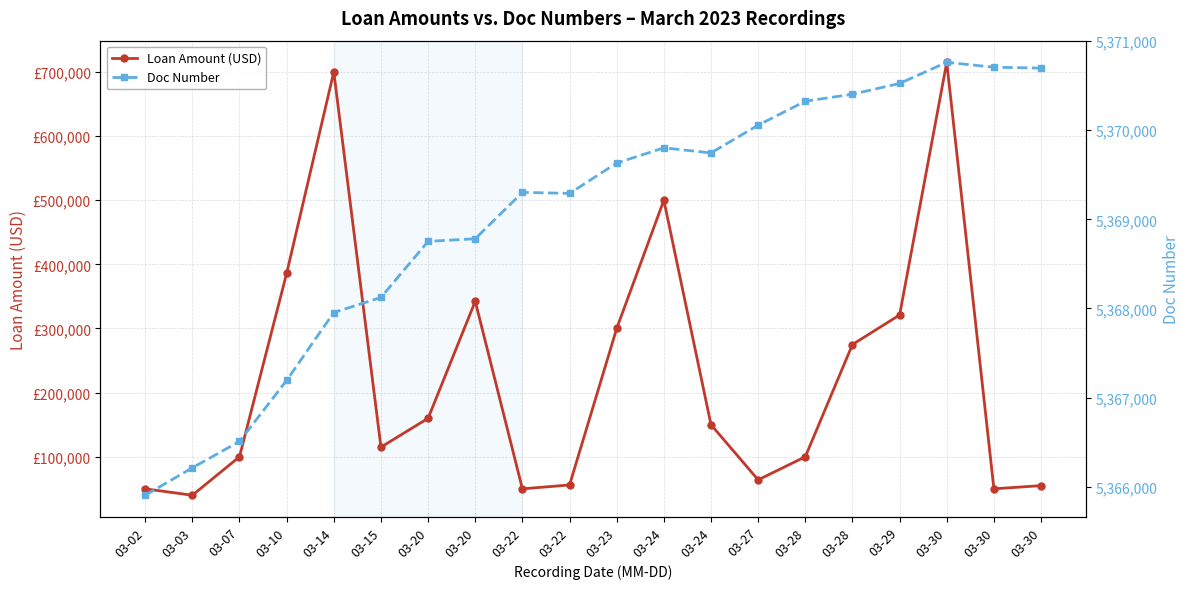

Rank the series at 03-24 from highest to lowest value.

Doc Number, Loan Amount (USD)